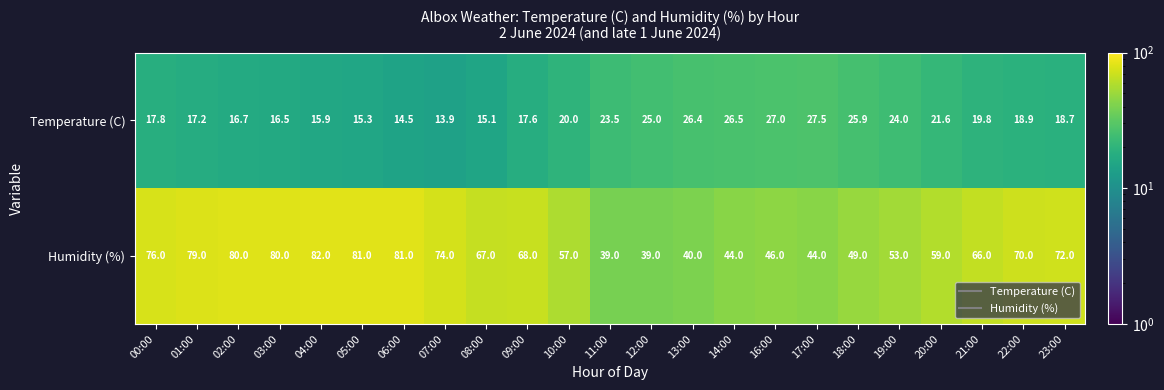

At which category is the sum across all series the highest?

04:00